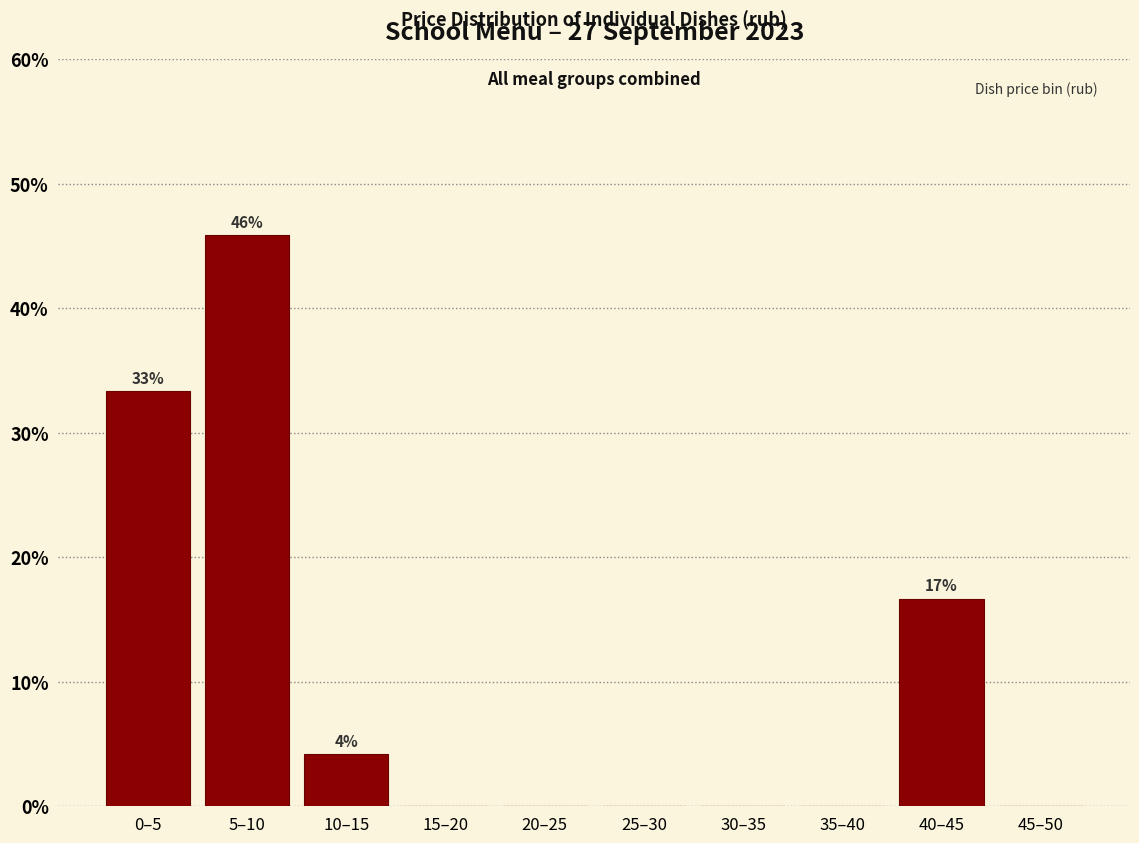

Reading right to left, extract all data points from this chart.

45–50=0.0	40–45=16.7	35–40=0.0	30–35=0.0	25–30=0.0	20–25=0.0	15–20=0.0	10–15=4.2	5–10=45.8	0–5=33.3